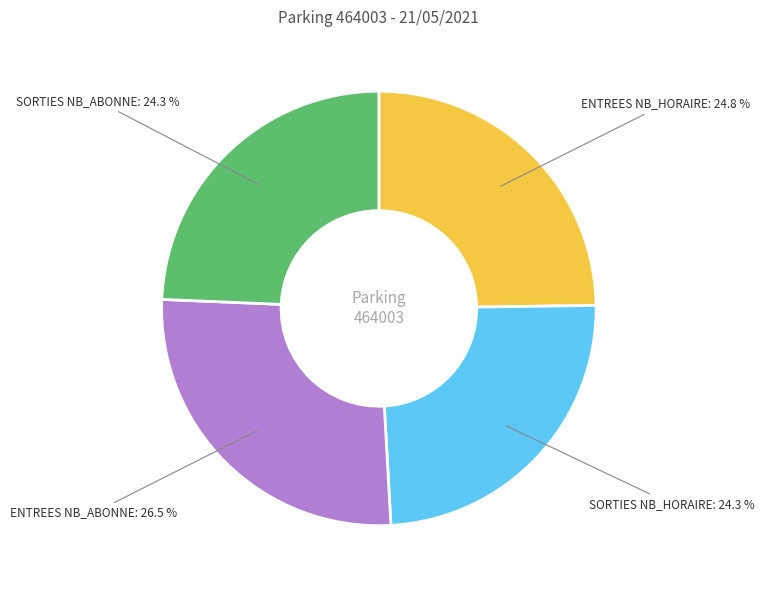

How much of the chart is everything except ENTREES NB_HORAIRE?

75.2%